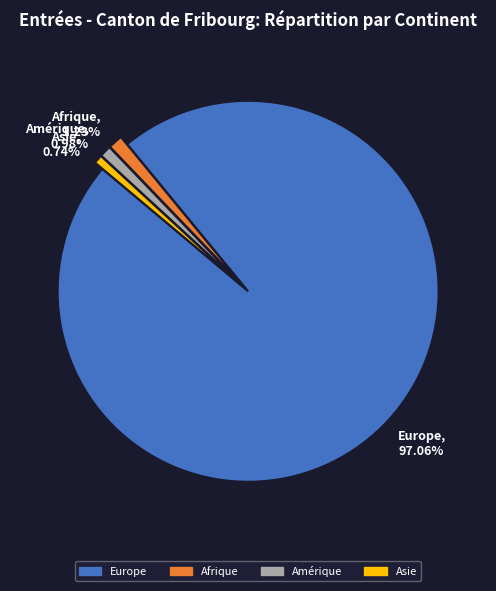

Which category has the biggest portion of the pie?

Europe